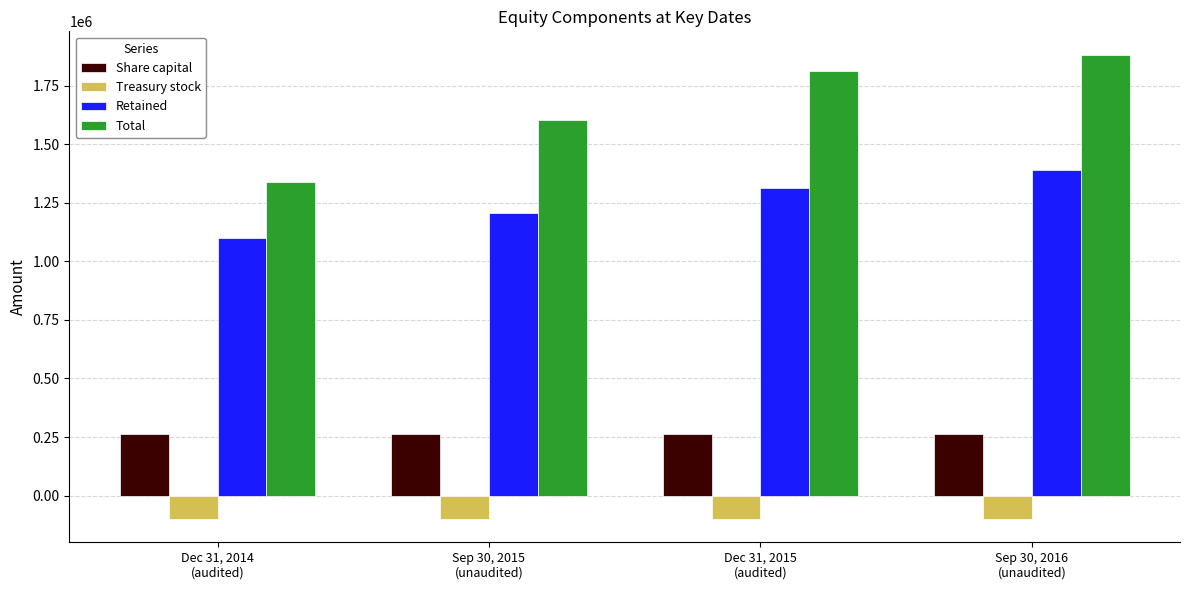

What position from the left is Sep 30, 2015
(unaudited)?

2